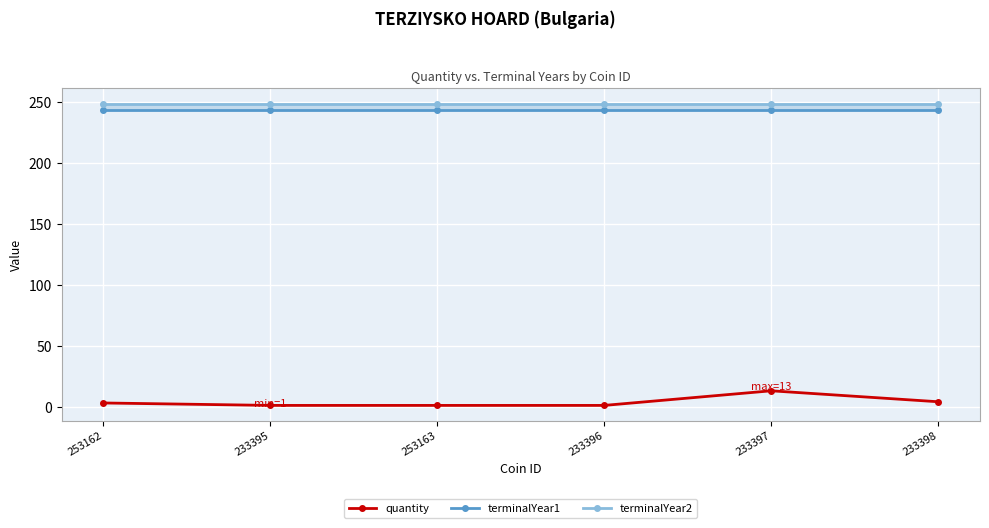

Is it true that terminalYear1 equals 76 at 253163?

False